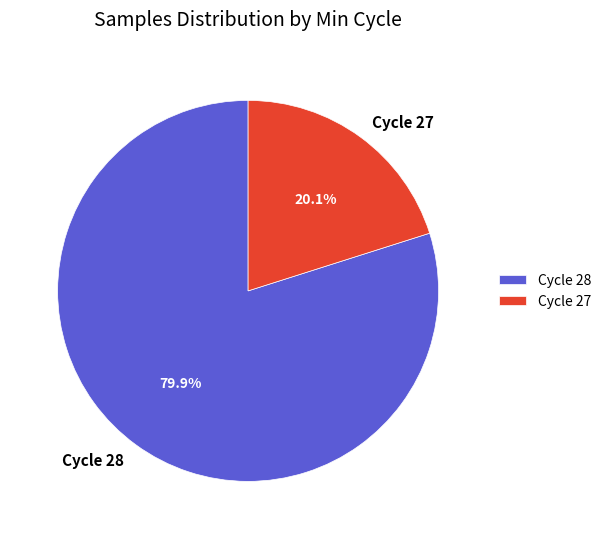

Rank the categories by value from lowest to highest.

Cycle 27, Cycle 28